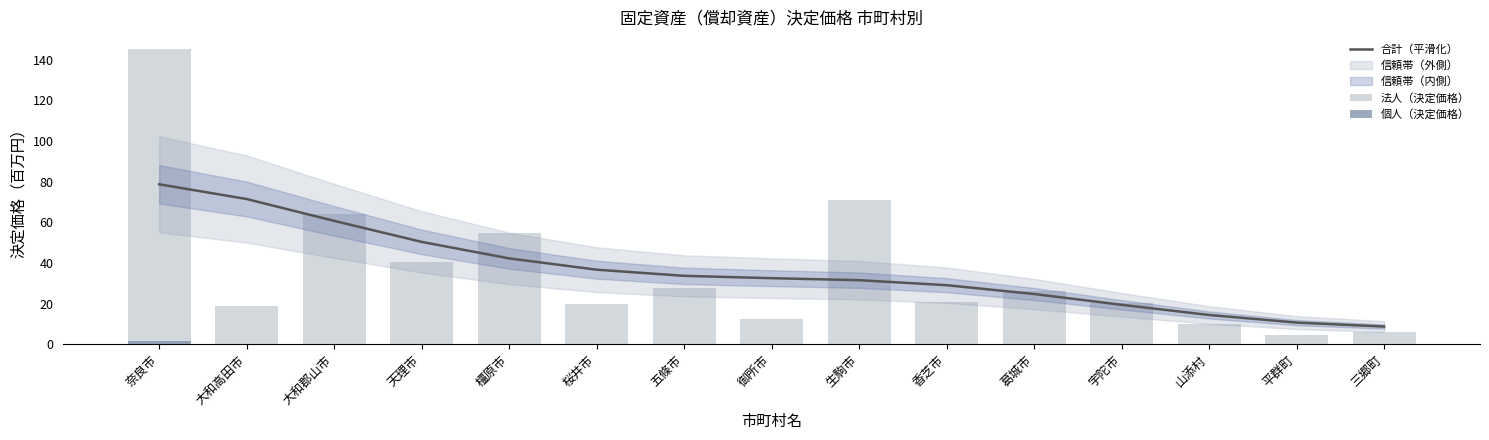

Which category has the lowest value in the 合計（平滑化） series?

三郷町